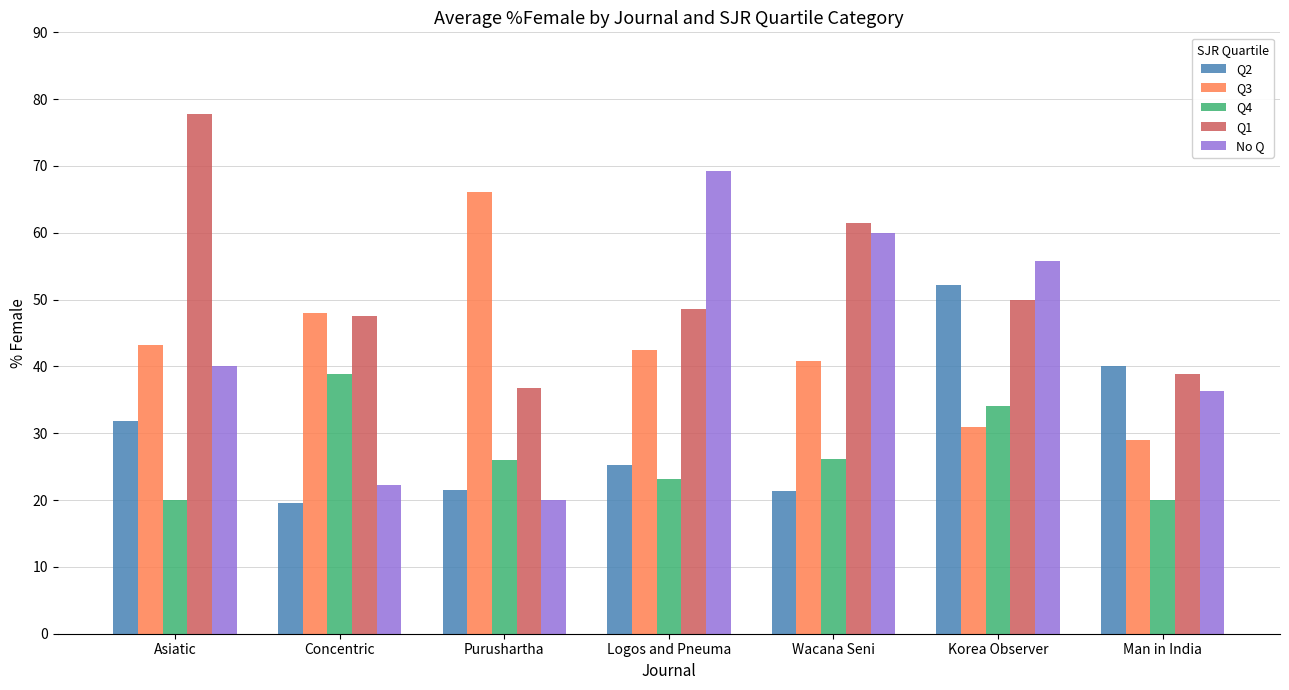

What is the sum of the Q4 values at Asiatic and Purushartha?

45.9